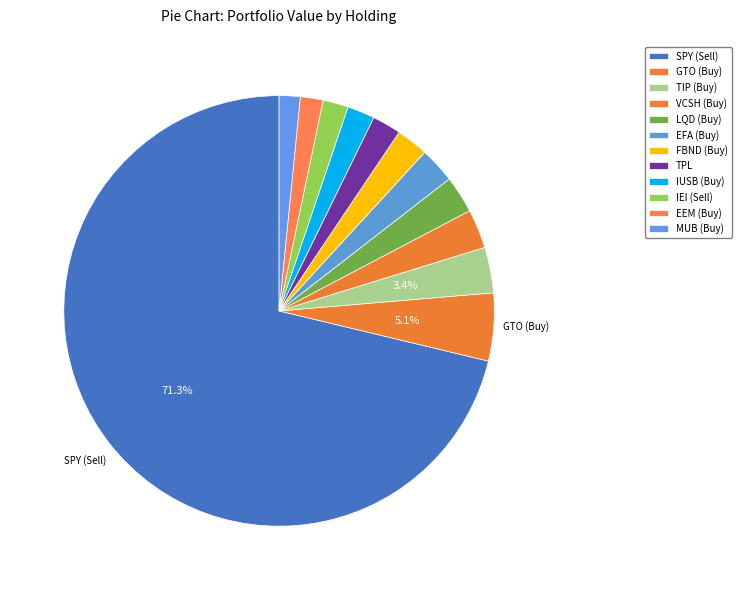

Count the number of slices in the pie.

12